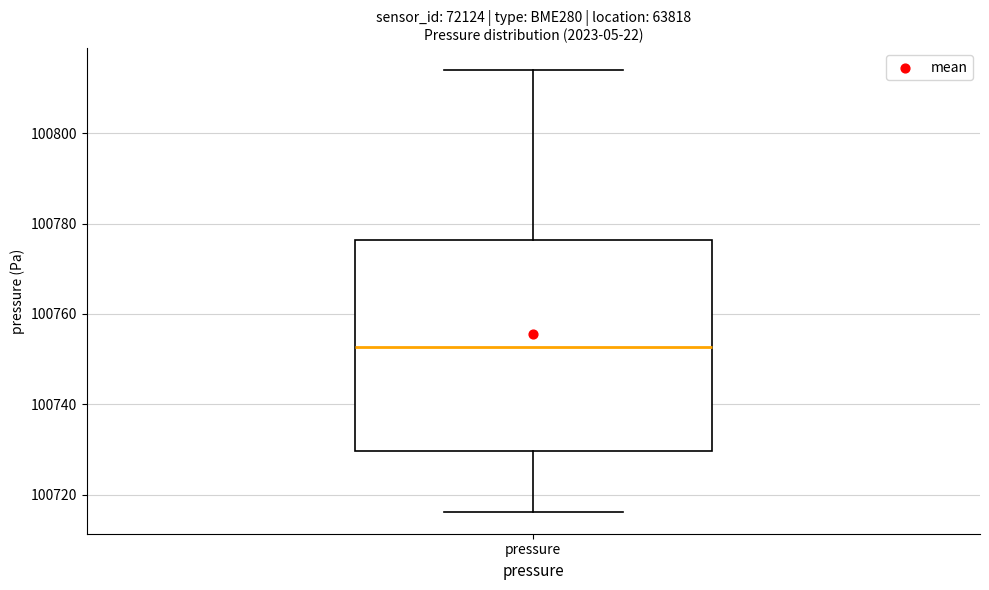

Where does the lower whisker of the box for pressure end on the y-axis? The values are not printed on the chart, so give them approximately, as read against the axis.

100716